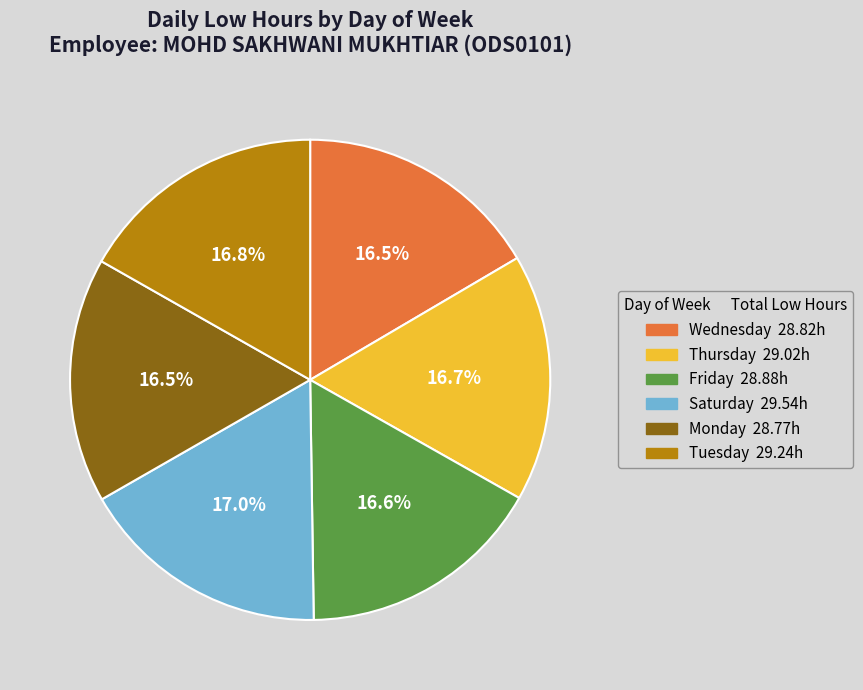

To the nearest percent, what is the difference between the largest and smallest slice percentages?

0%